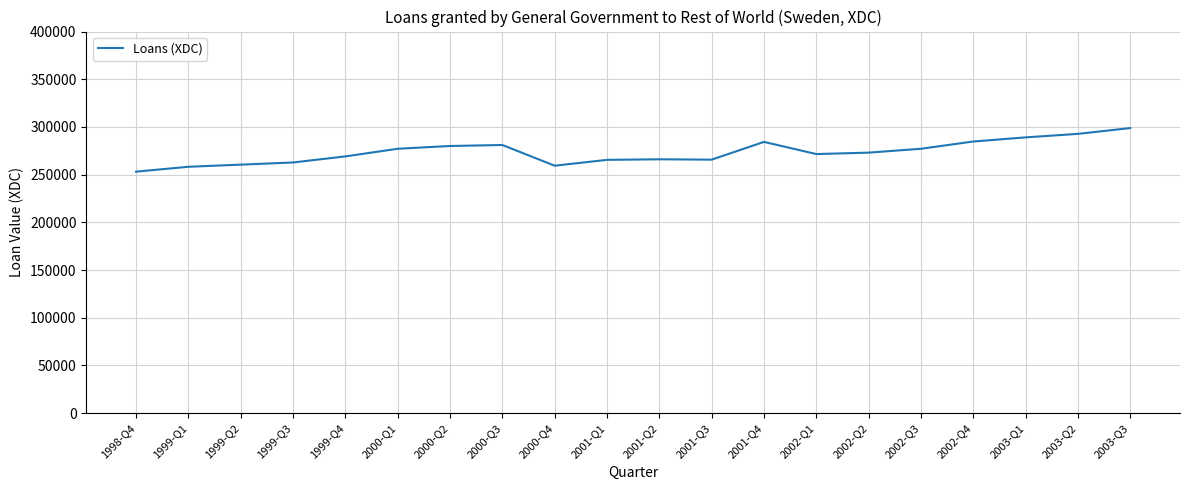

How many lines are shown in the chart?

1